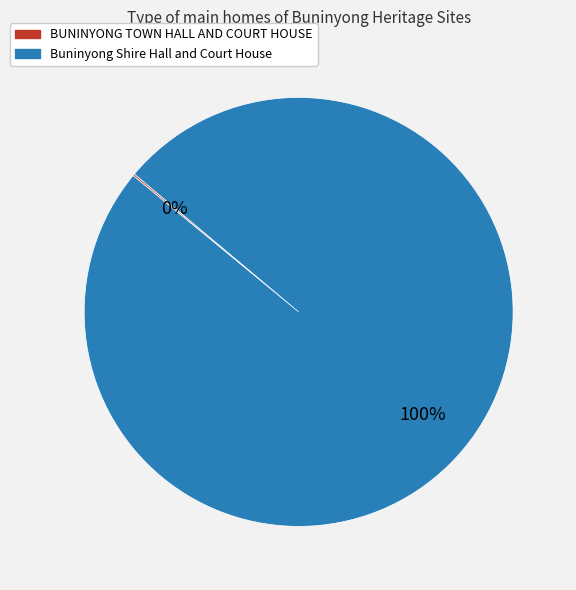

To the nearest percent, what is the difference between the largest and smallest slice percentages?

100%